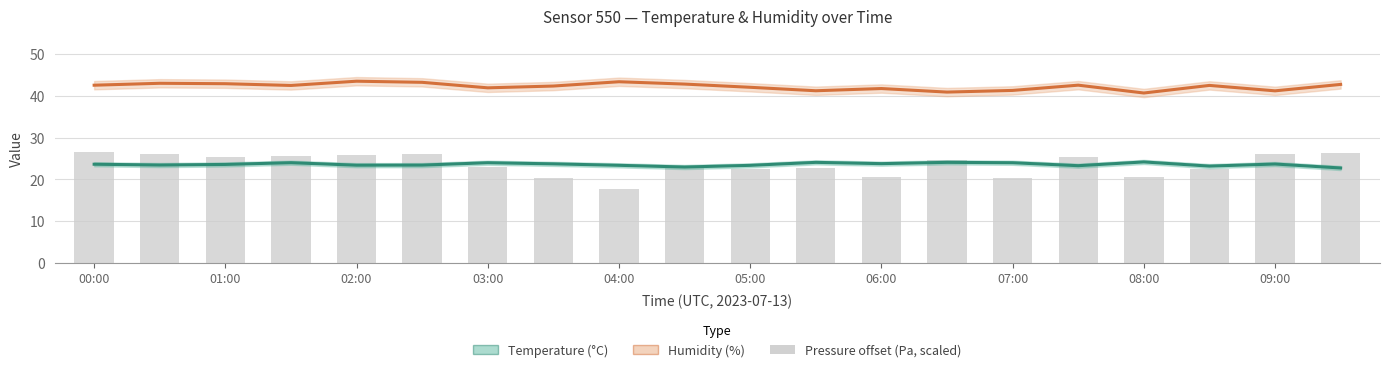

What position from the right is 06:00?

8